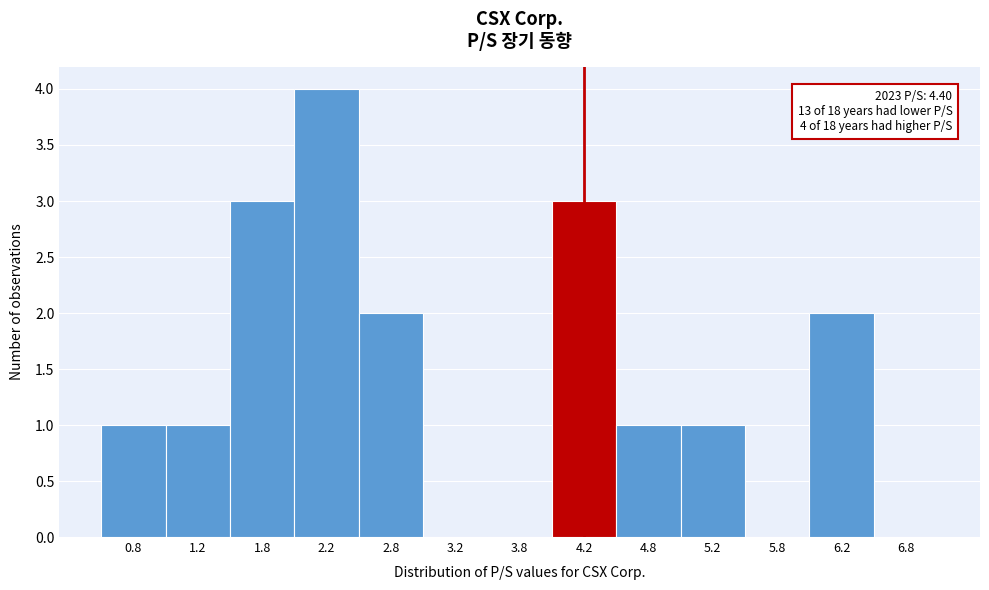

Which range on the x-axis has the tallest bar?

2.0 to 2.5